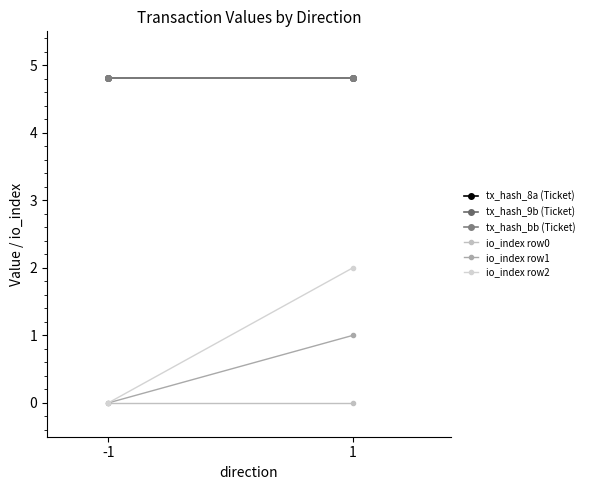

List the labels in order of io_index row0 value, smallest first.

-1, 1